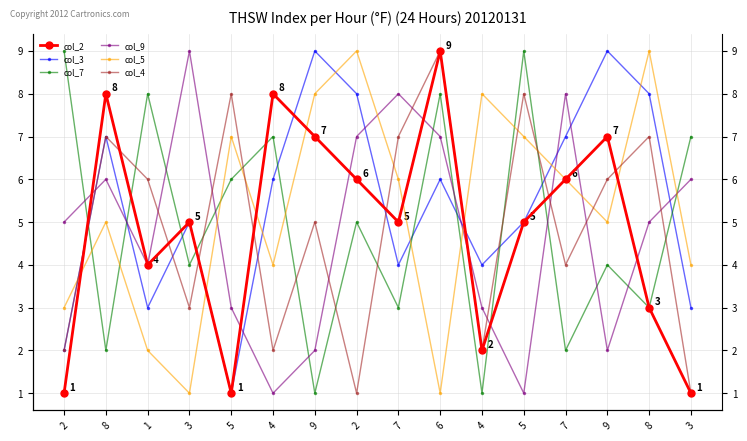

Which series changed the most between 8 and 7?

col_4